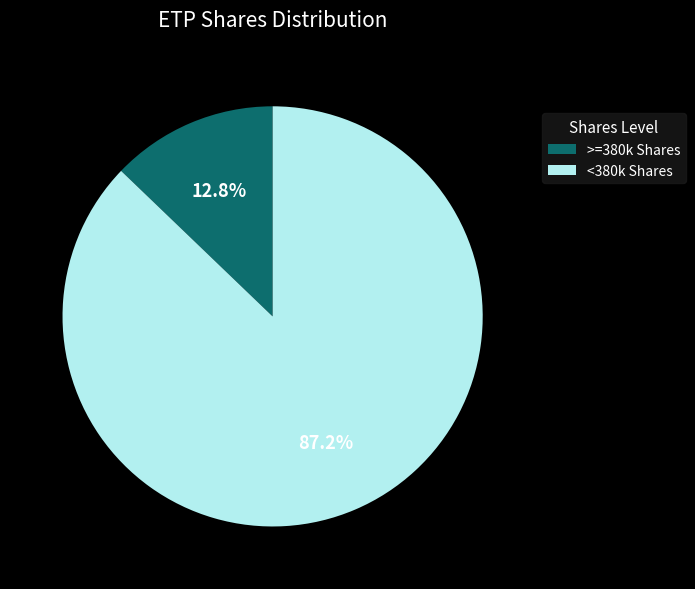

Which has a higher value, >=380k Shares or <380k Shares?

<380k Shares